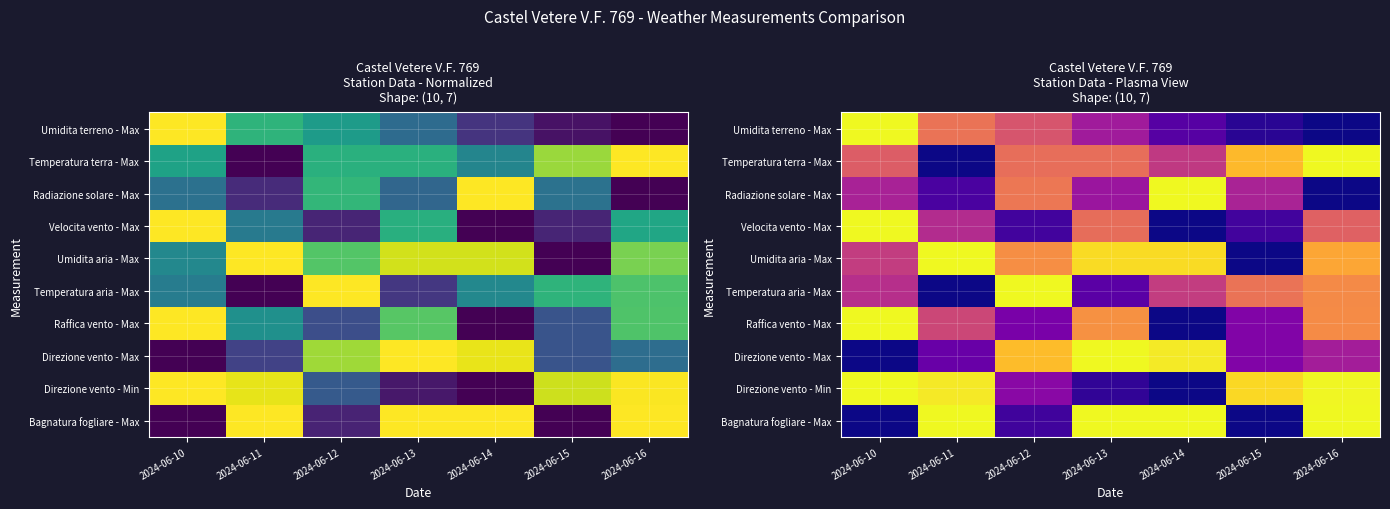

What is the average value of the Velocita vento - Max series?

0.4